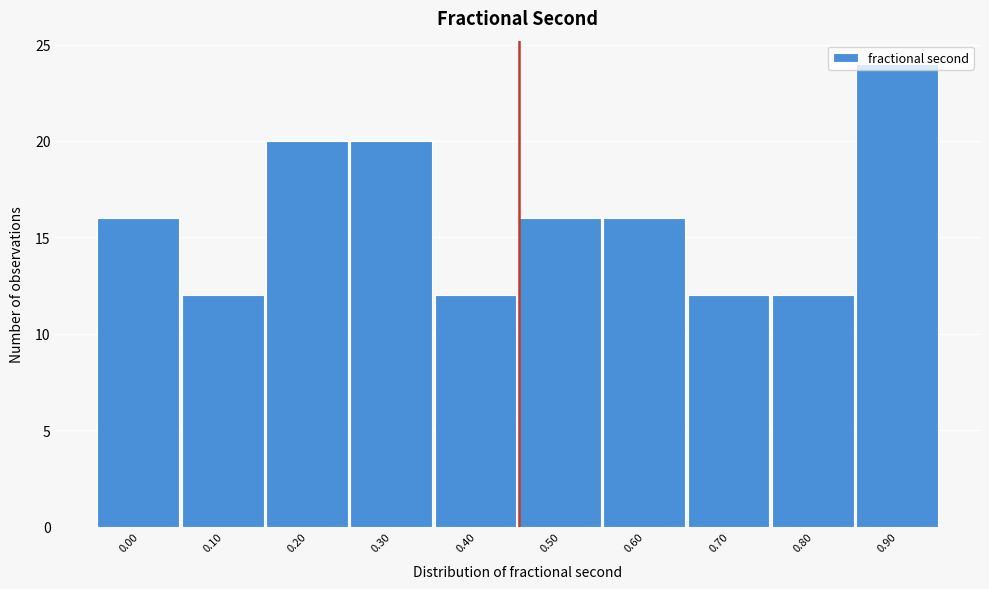

Between 0.30 and 0.70, which is larger?

0.30